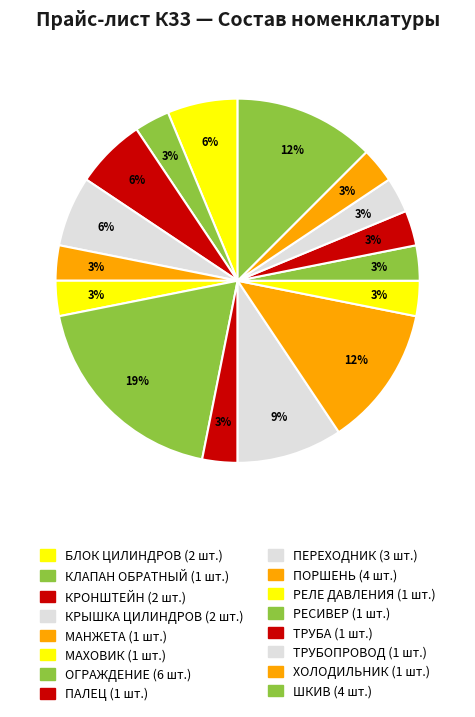

Is it true that КЛАПАН ОБРАТНЫЙ is 3% of the pie?

True